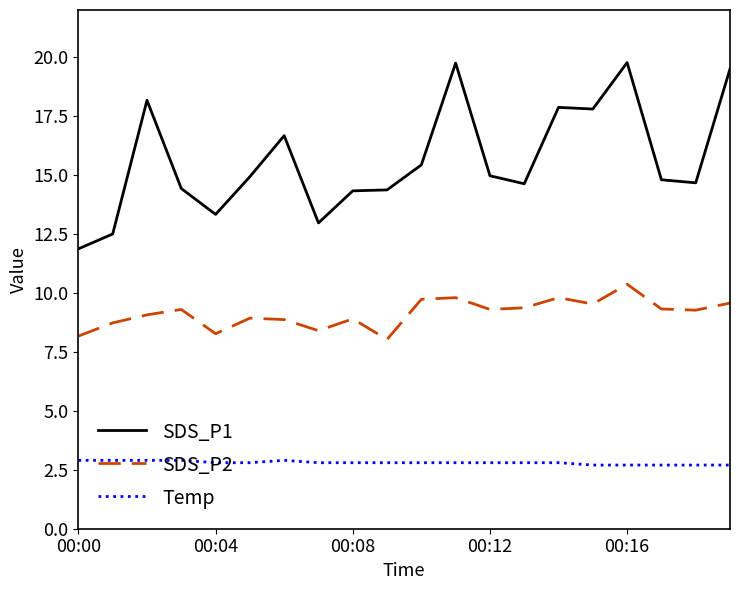

Rank the series by their average value, from lowest to highest.

Temp, SDS_P2, SDS_P1